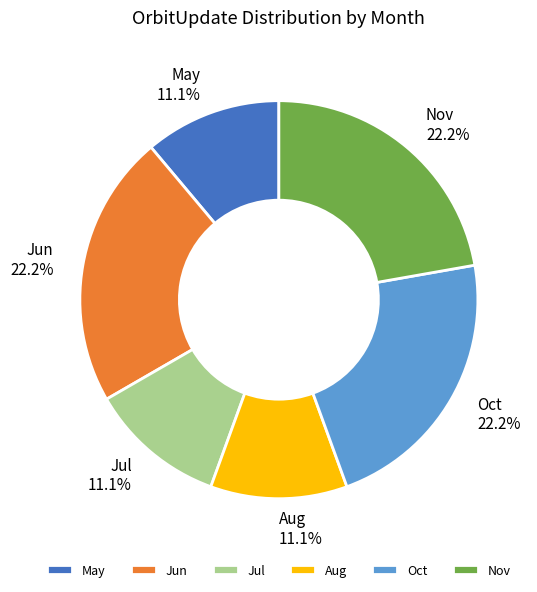

Combined, do Aug and May account for over 50%?

No